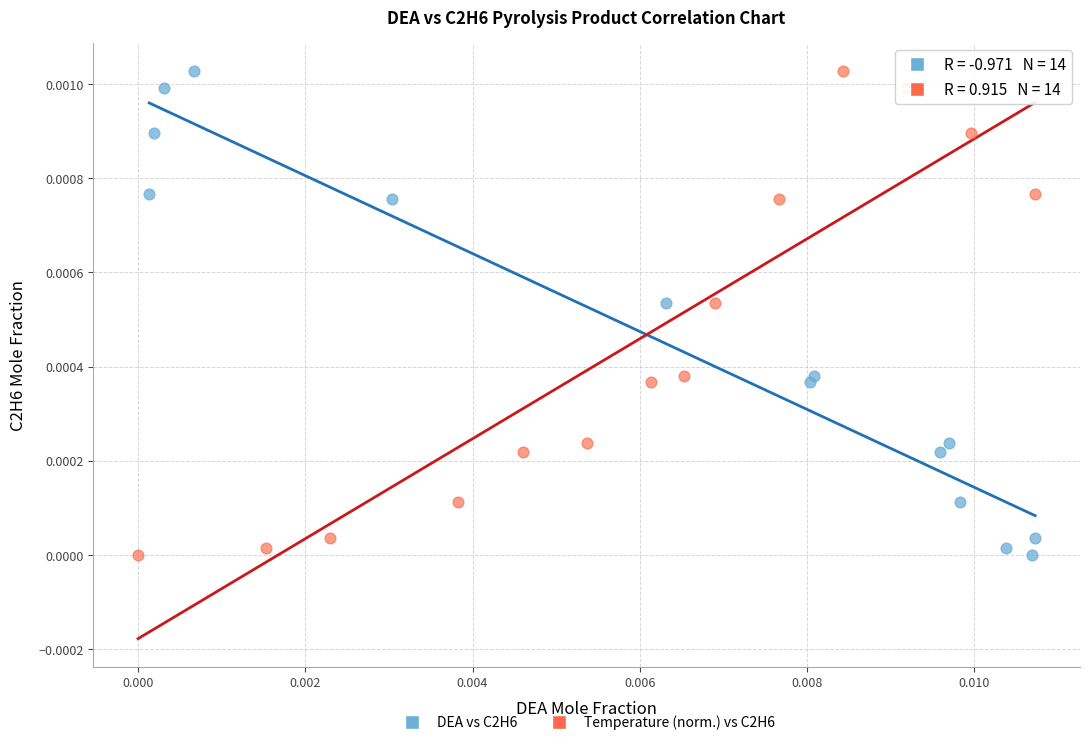

What are all the series names shown in the legend?

DEA vs C2H6, Temperature (norm.) vs C2H6